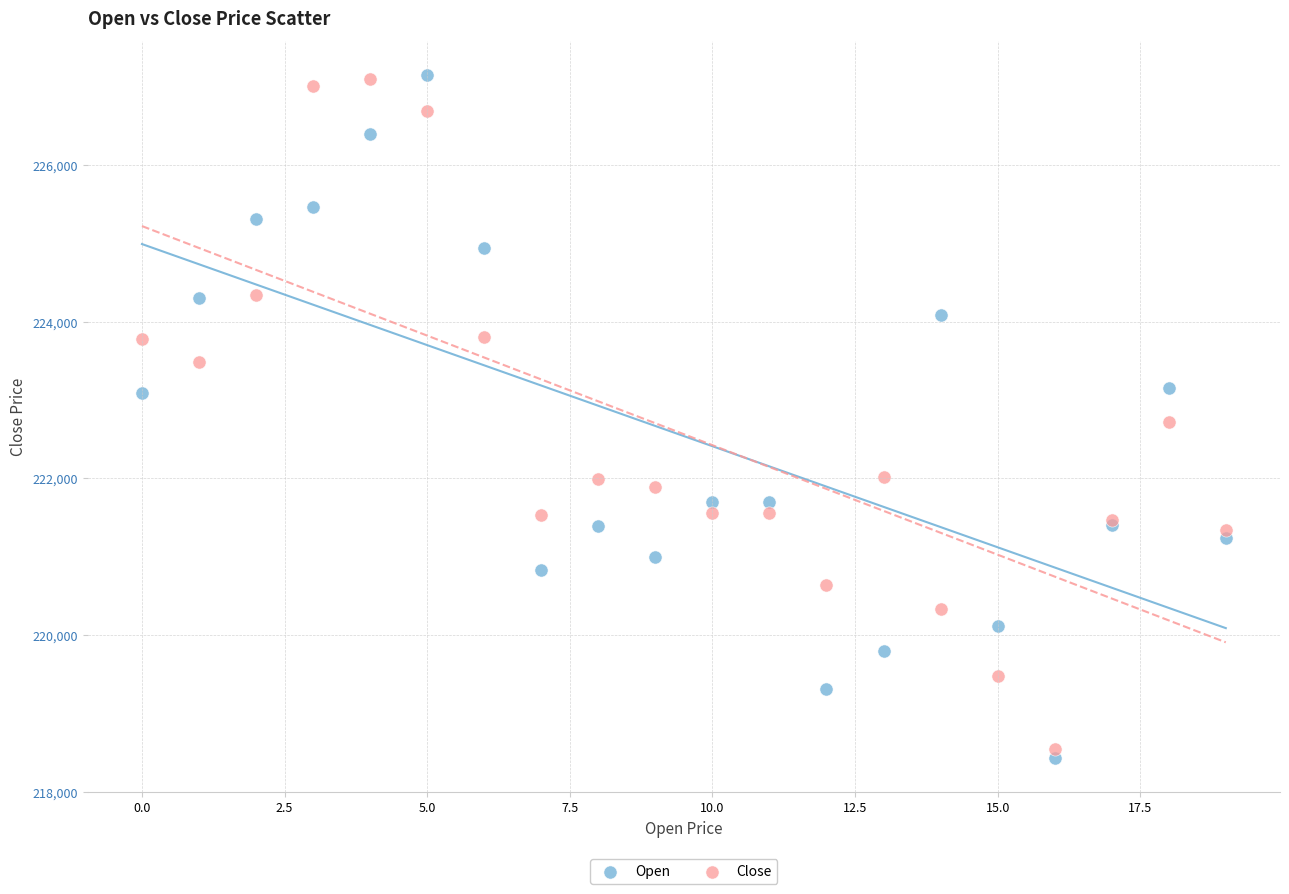

Which series reaches the minimum Y coordinate?

Open